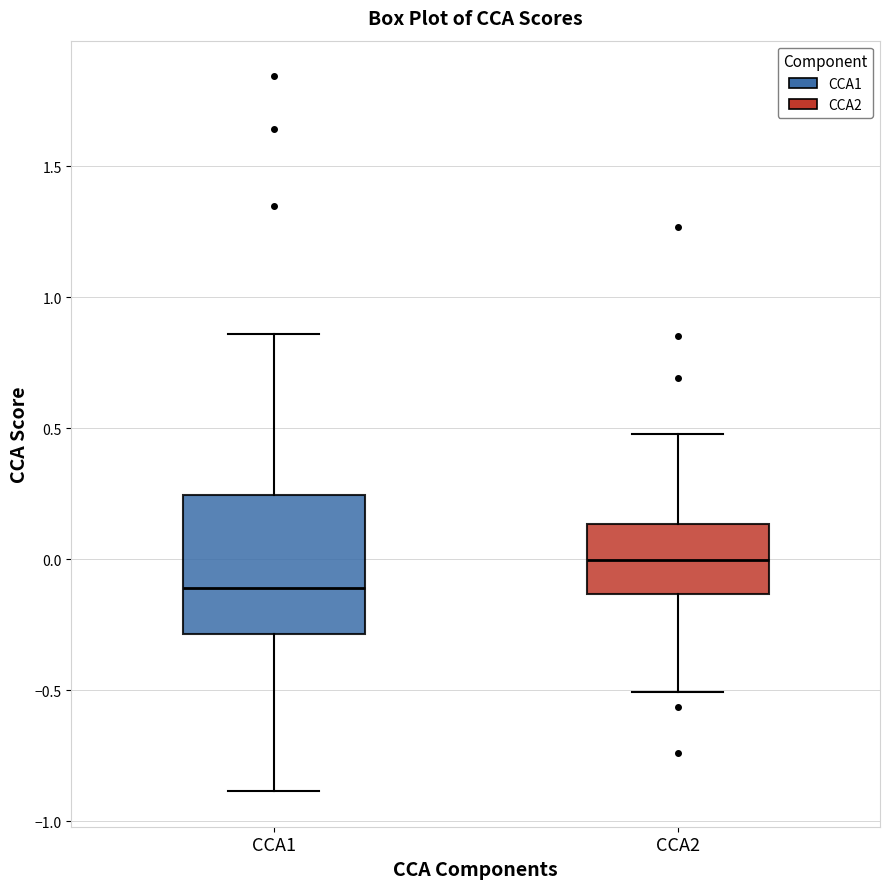

Reading left to right, transcribe this box plot: for each box, give where its median line is, the range the box spans, and where its two whiskers end, as read against the y-axis. The values are not printed on the chart, so give them approximately, as read against the axis.

CCA1: median -0.10, box -0.30 to 0.25, whiskers -0.90 to 0.85
CCA2: median 0.00, box -0.15 to 0.15, whiskers -0.50 to 0.50